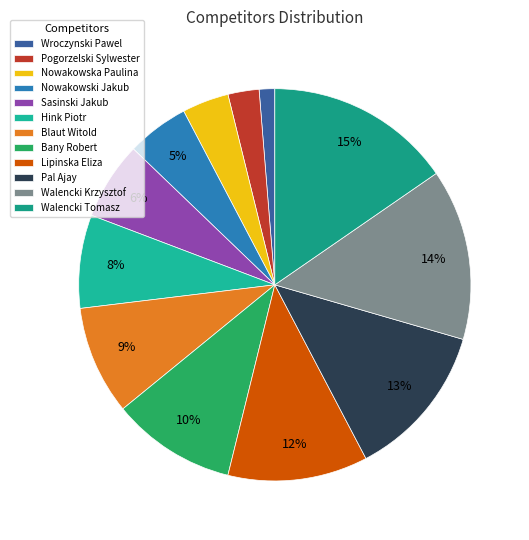

How much of the chart is everything except Nowakowska Paulina?

96.2%